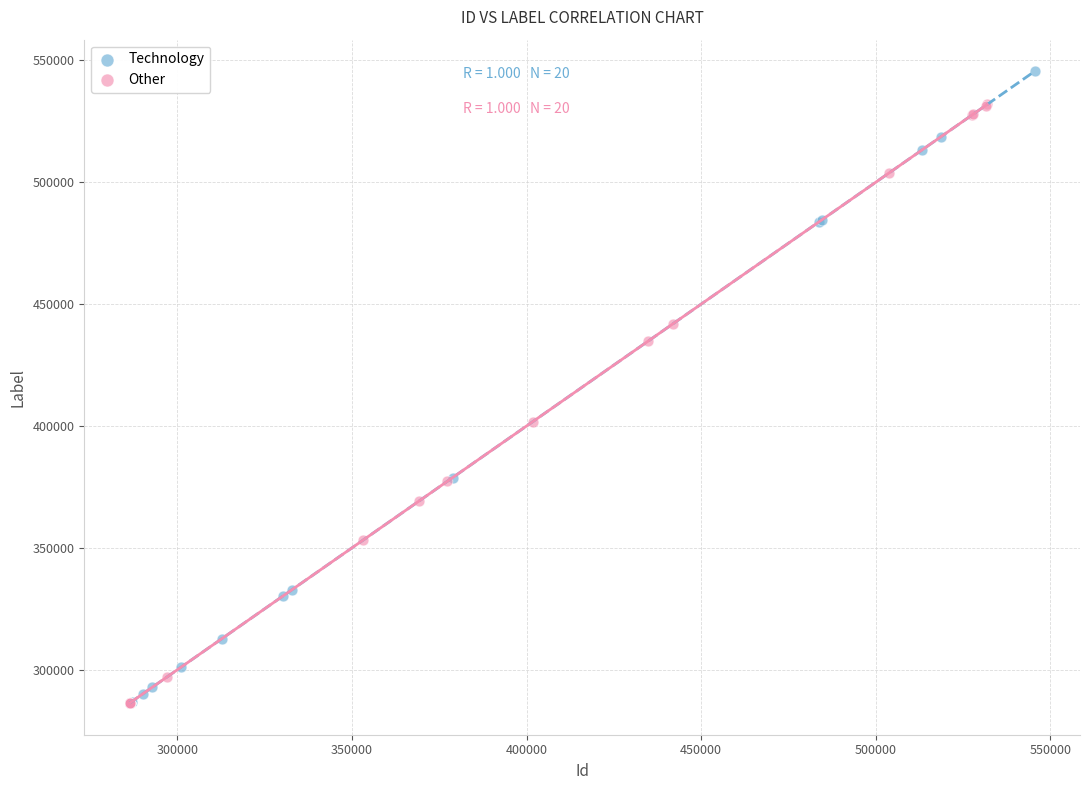

Which series has the widest spread of Y values?

Technology